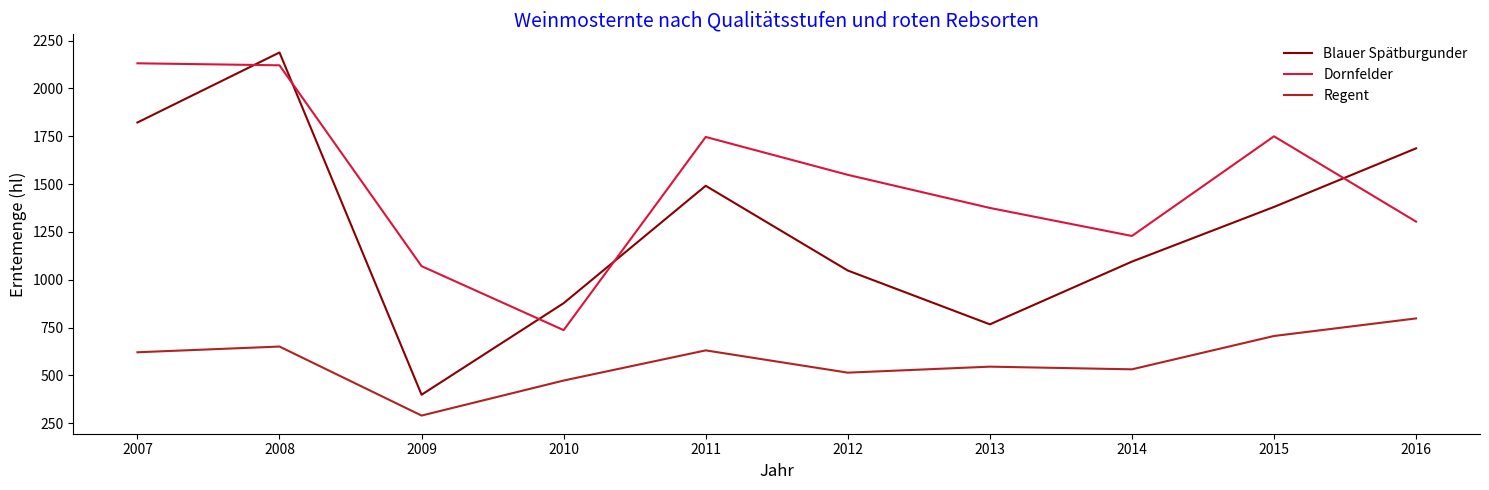

What is the sum of the Regent values at 2015 and 2007?

1327.3